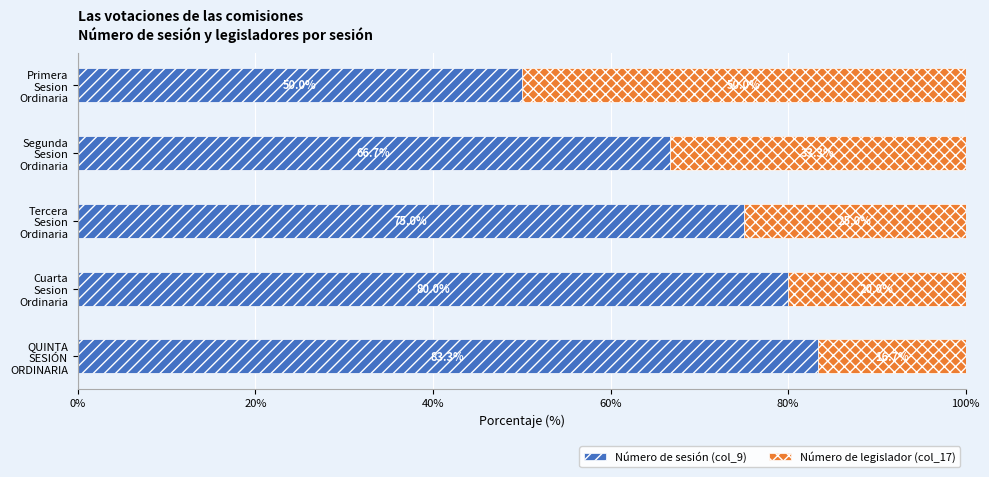

What is the difference between the second highest and minimum values in the Número de sesión (col_9) series?

30.0